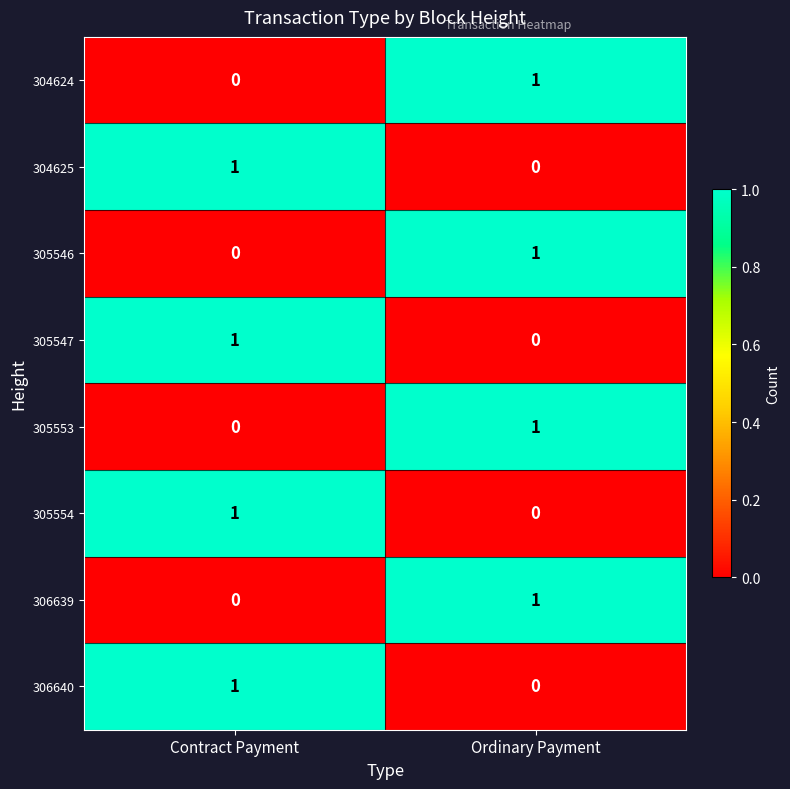

Is the value of 306639 at Contract Payment greater than the value of 305554 at Contract Payment?

No